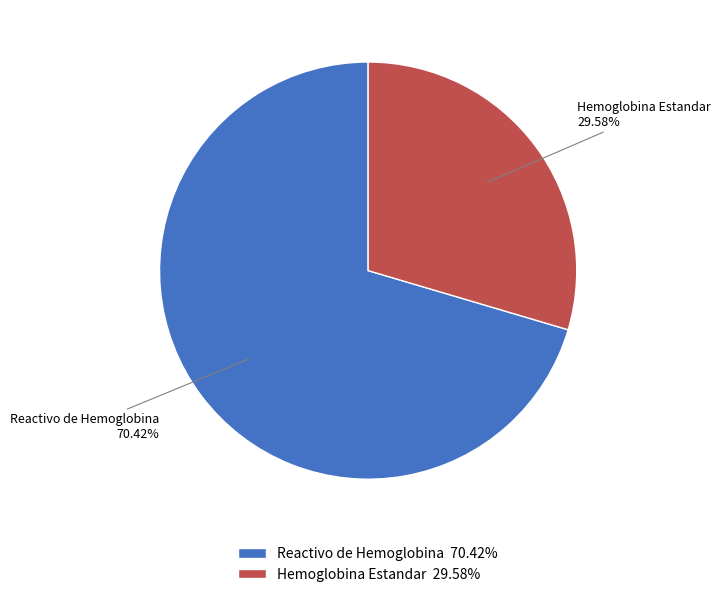

What is the smallest slice in the pie chart?

Hemoglobina Estandar